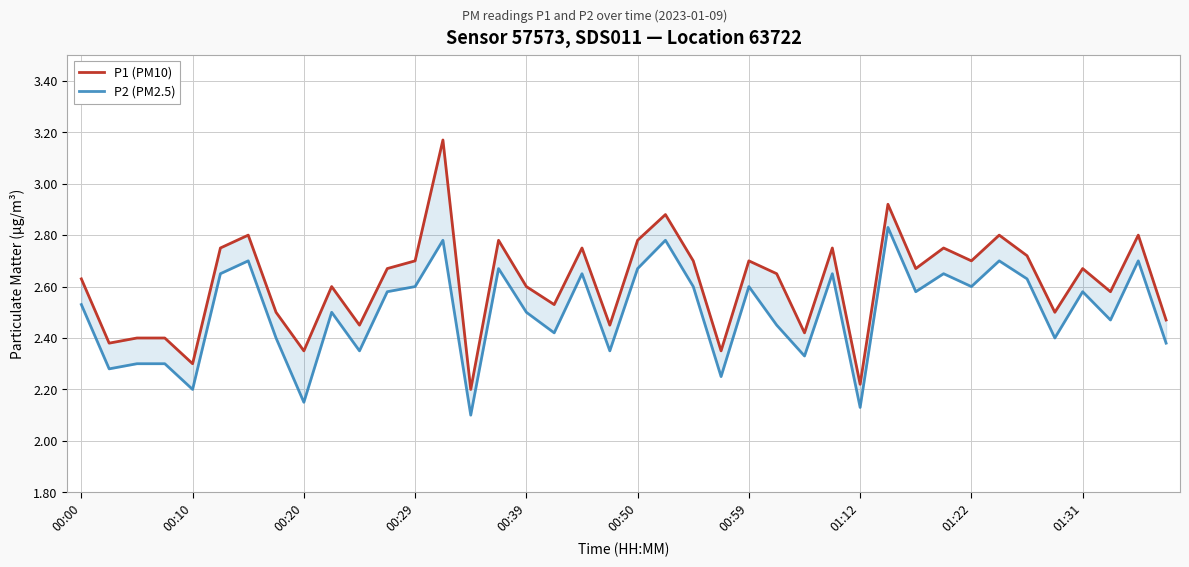

Reading left to right, list all the values displayed in this chart.

P1 (PM10): 2.6	2.4	2.4	2.4	2.3	2.8	2.8	2.5	2.4	2.6	2.5	2.7	2.7	3.2	2.2	2.8	2.6	2.5	2.8	2.5	2.8	2.9	2.7	2.4	2.7	2.6	2.4	2.8	2.2	2.9	2.7	2.8	2.7	2.8	2.7	2.5	2.7	2.6	2.8	2.5
P2 (PM2.5): 2.5	2.3	2.3	2.3	2.2	2.6	2.7	2.4	2.1	2.5	2.4	2.6	2.6	2.8	2.1	2.7	2.5	2.4	2.6	2.4	2.7	2.8	2.6	2.2	2.6	2.5	2.3	2.6	2.1	2.8	2.6	2.6	2.6	2.7	2.6	2.4	2.6	2.5	2.7	2.4